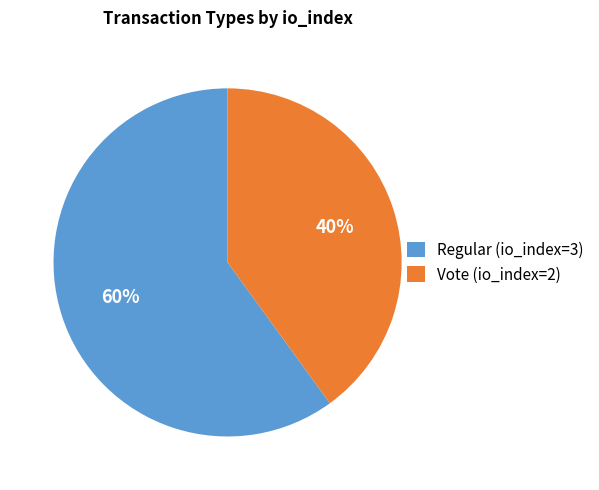

Which category has the smallest portion of the pie?

Vote (io_index=2)